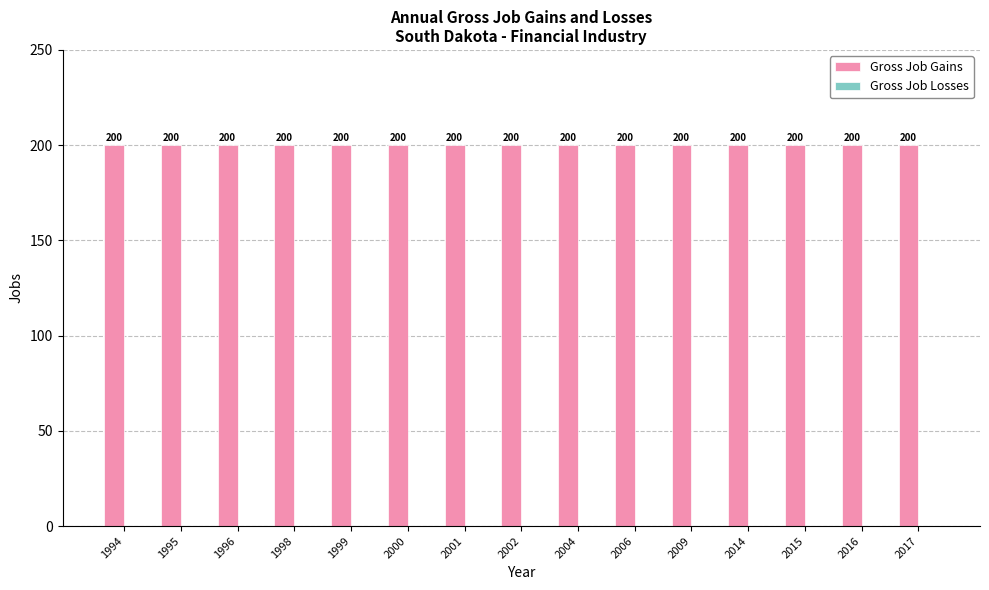

How many bars are there in total?

30